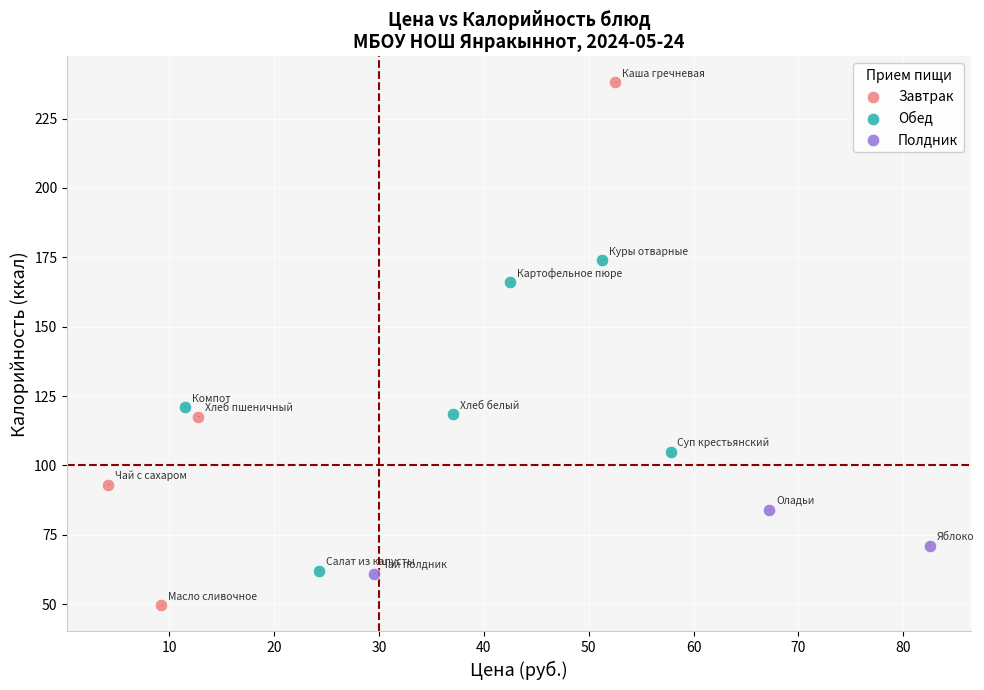

What are all the series names shown in the legend?

Завтрак, Обед, Полдник